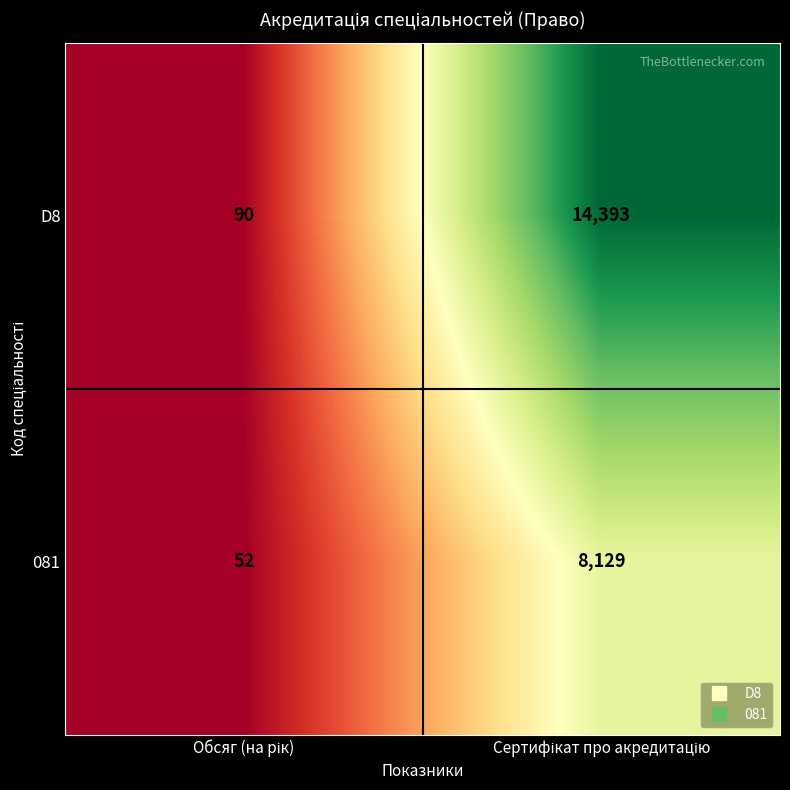

How many data points does each series have?

2